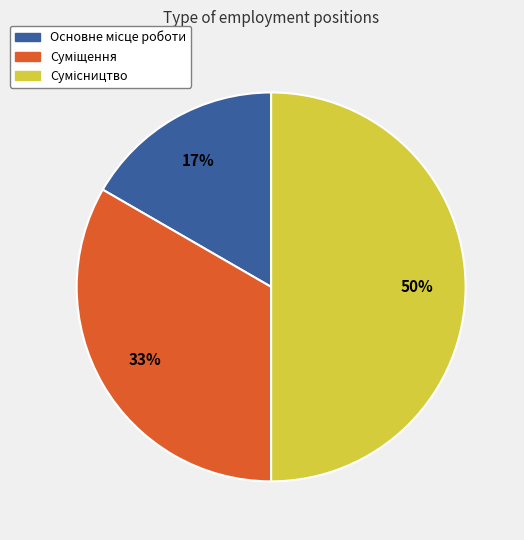

To the nearest percent, what is the average slice percentage?

33%